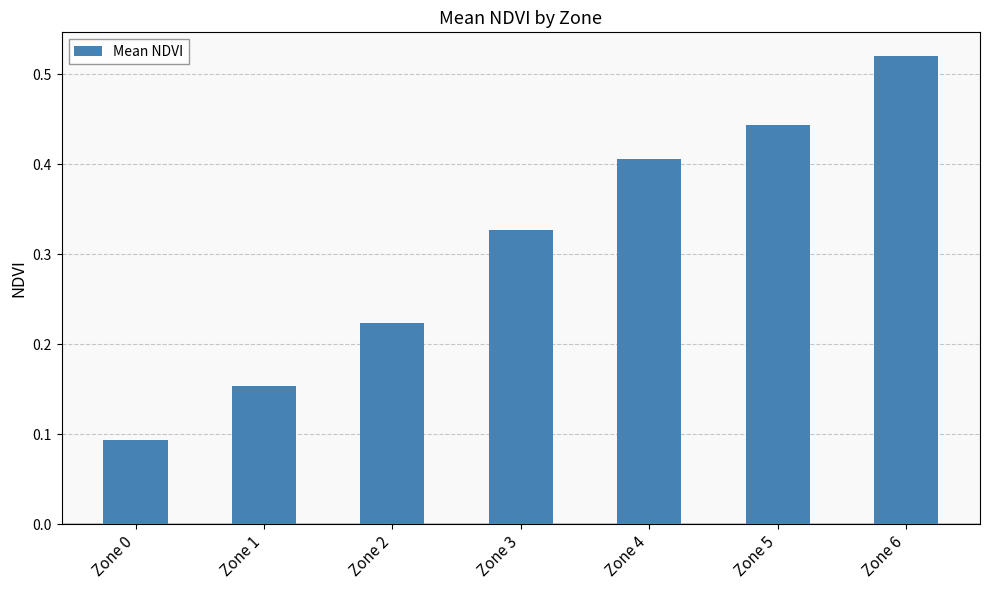

Rank the categories by value from highest to lowest.

Zone 6, Zone 5, Zone 4, Zone 3, Zone 2, Zone 1, Zone 0